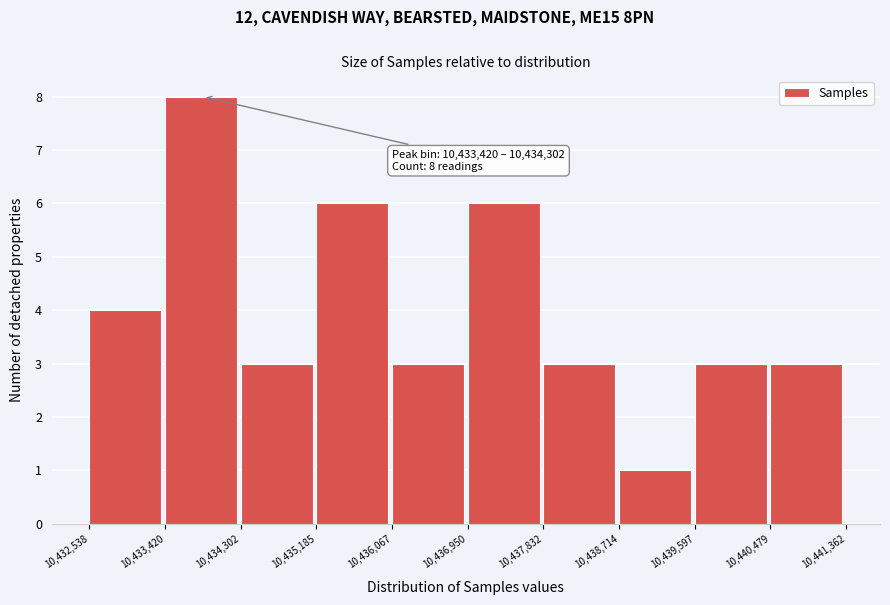

Which range on the x-axis has the tallest bar?

10,433,420 to 10,434,302